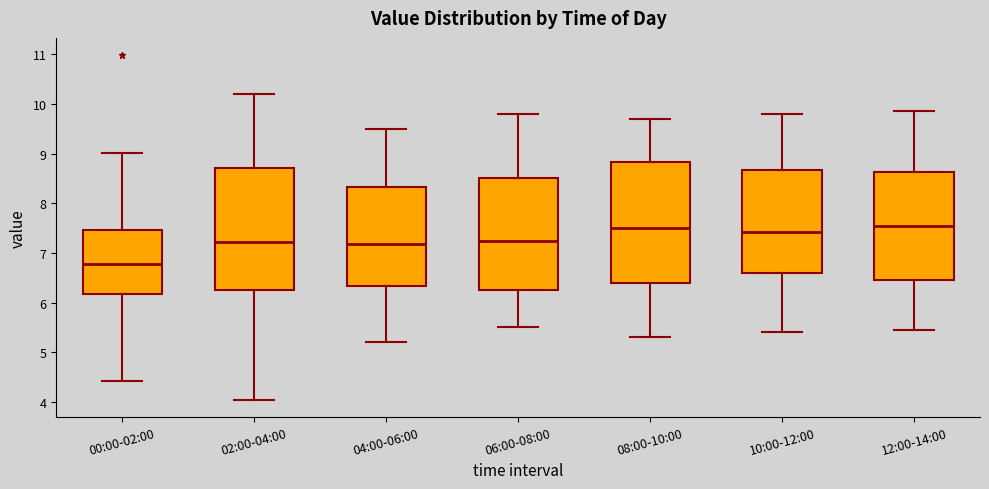

Which box's median line is the lowest?

00:00-02:00